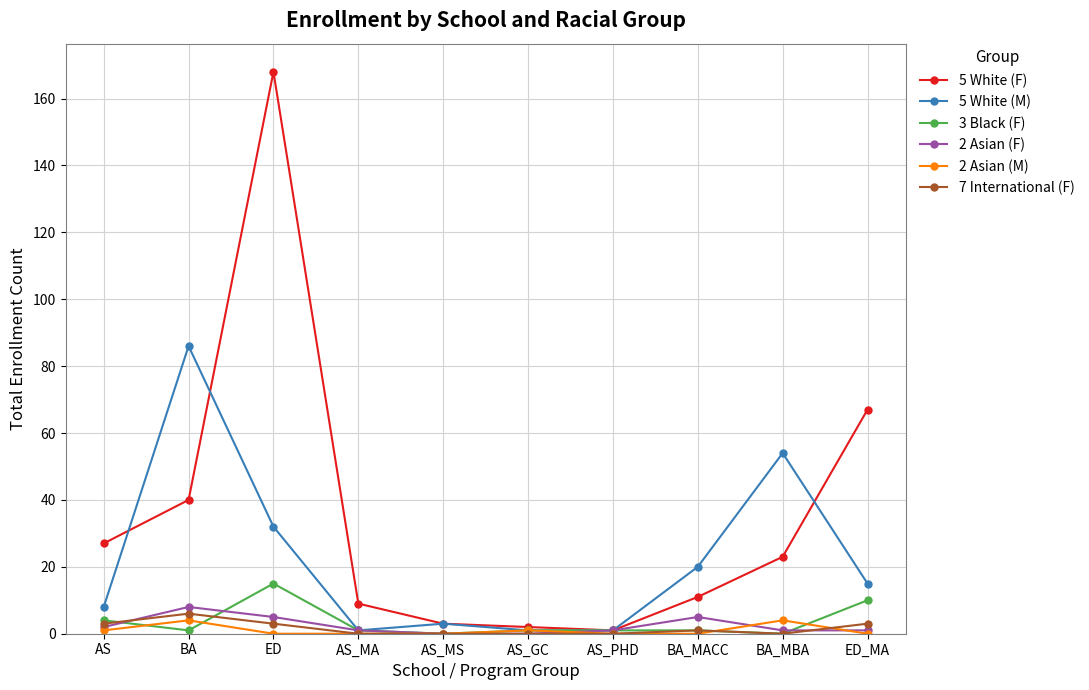

What is the label of the 4th point from the right?

AS_PHD